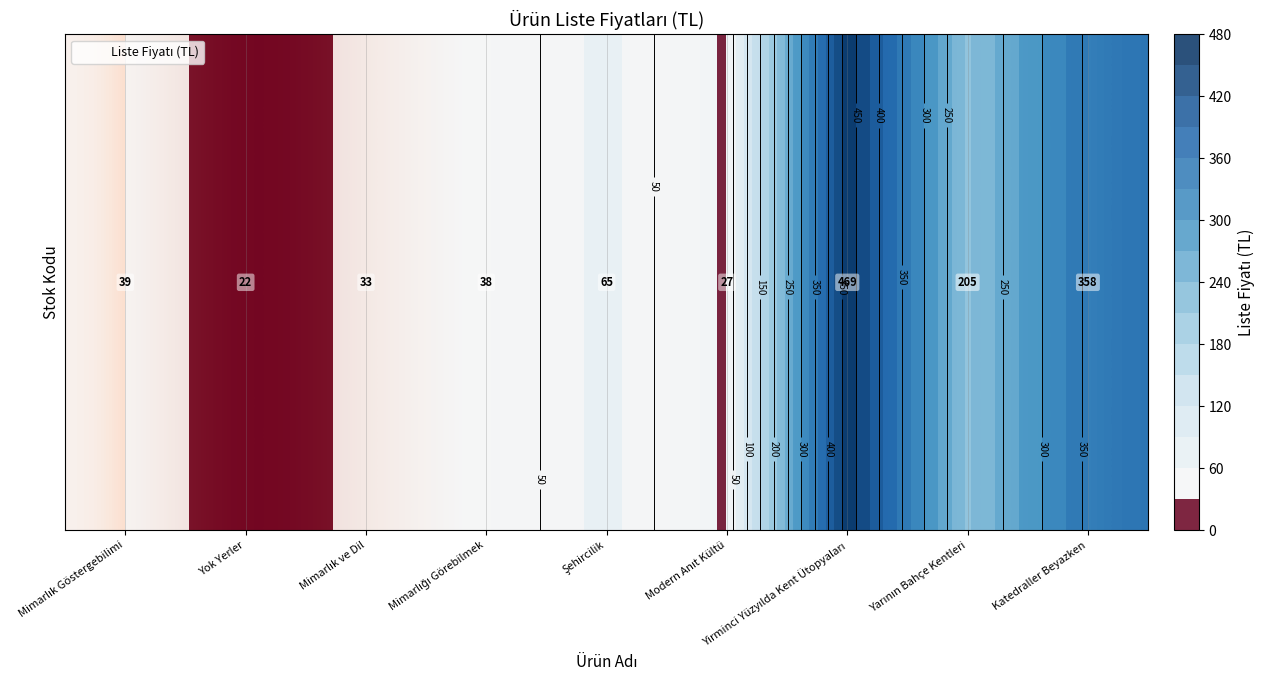

Which category has the lowest value across all series?

Yok Yerler